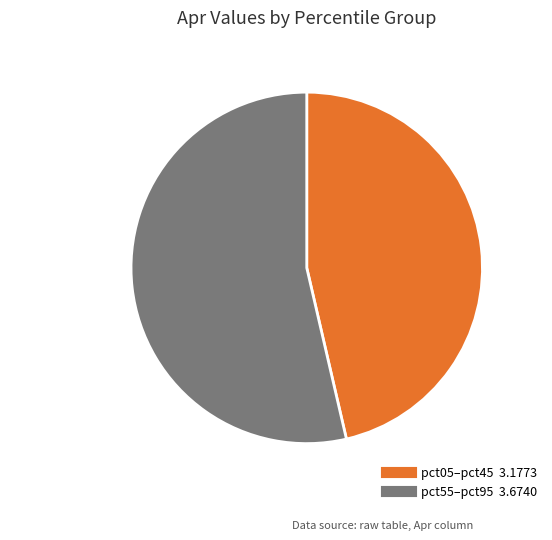

How many slices are in this pie chart?

2